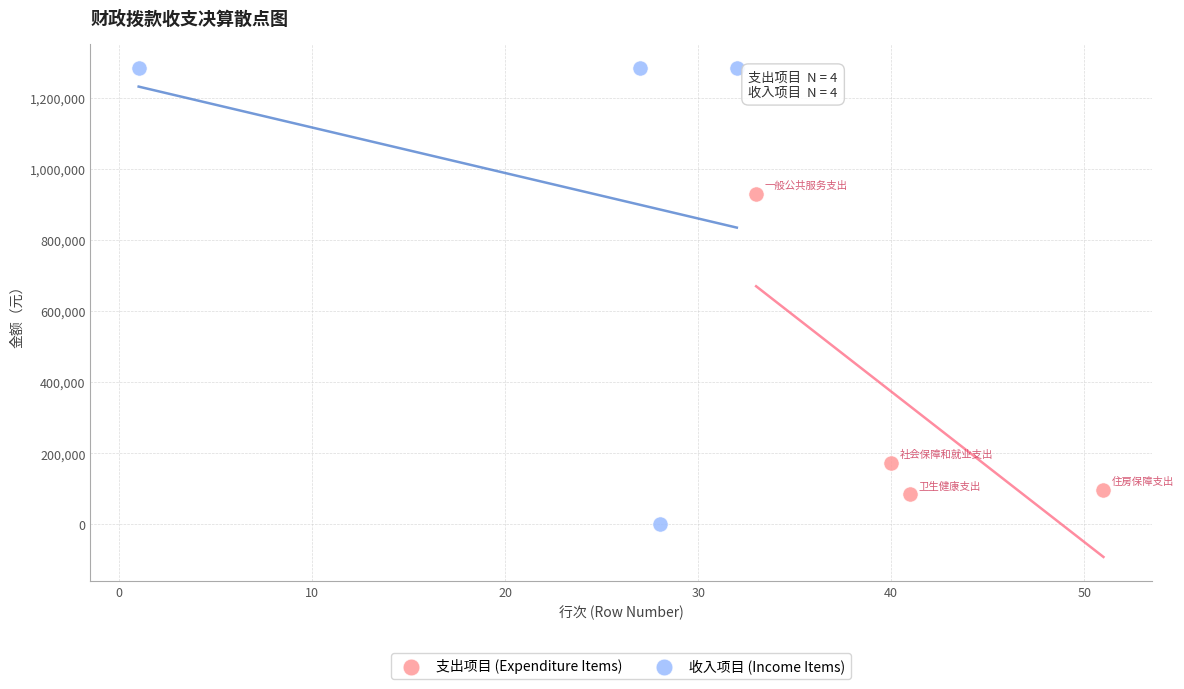

Which series contains the highest Y value?

收入项目 (Income Items)